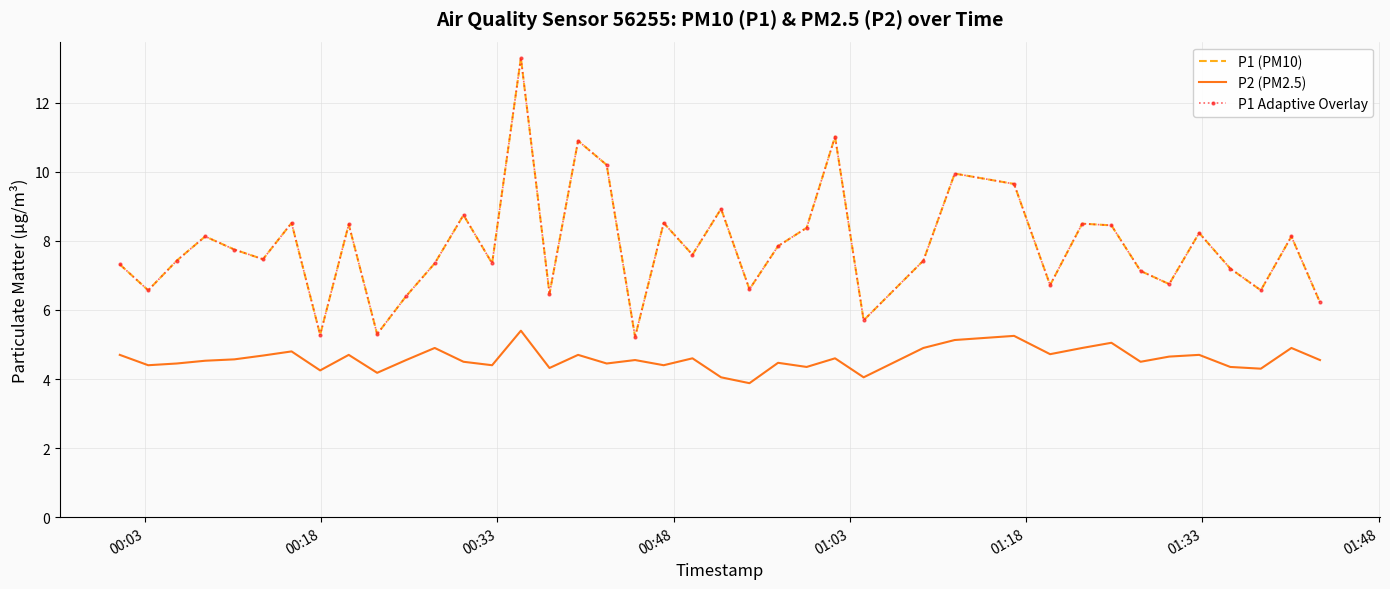

At how many categories does at least one series exceed 8?

17